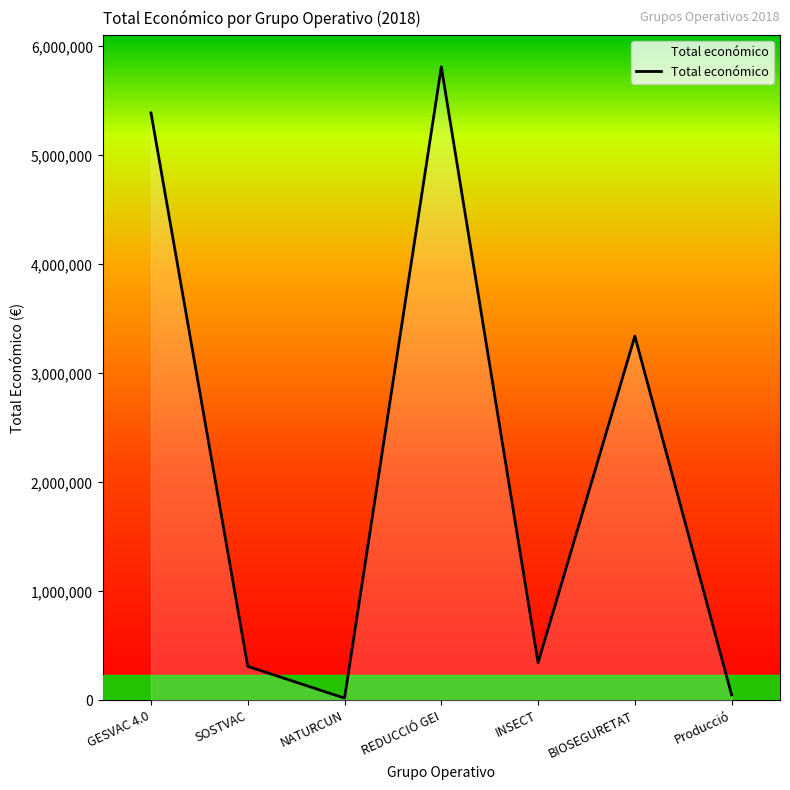

At which category does the chart reach its peak across all series?

REDUCCIÓ GEI